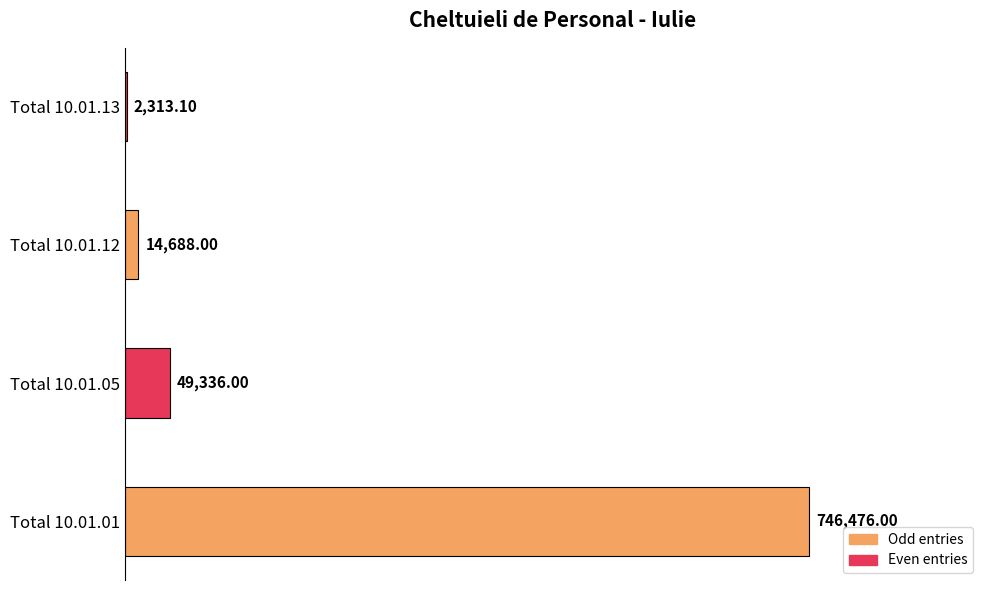

What is the sum of the values at Total 10.01.05 and Total 10.01.01?

795812.0